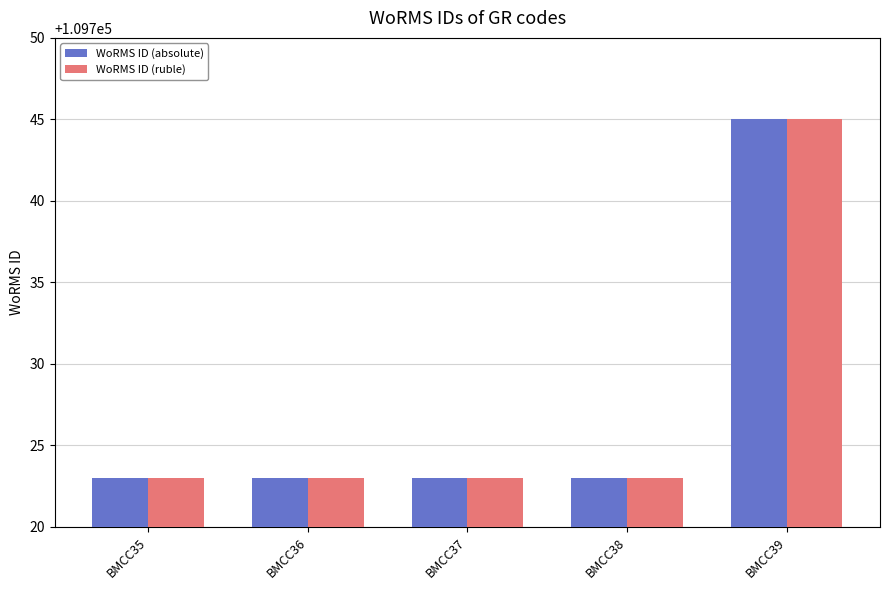

Reading right to left, list all the values displayed in this chart.

WoRMS ID (absolute): BMCC39=109745	BMCC38=109723	BMCC37=109723	BMCC36=109723	BMCC35=109723
WoRMS ID (ruble): BMCC39=109745	BMCC38=109723	BMCC37=109723	BMCC36=109723	BMCC35=109723